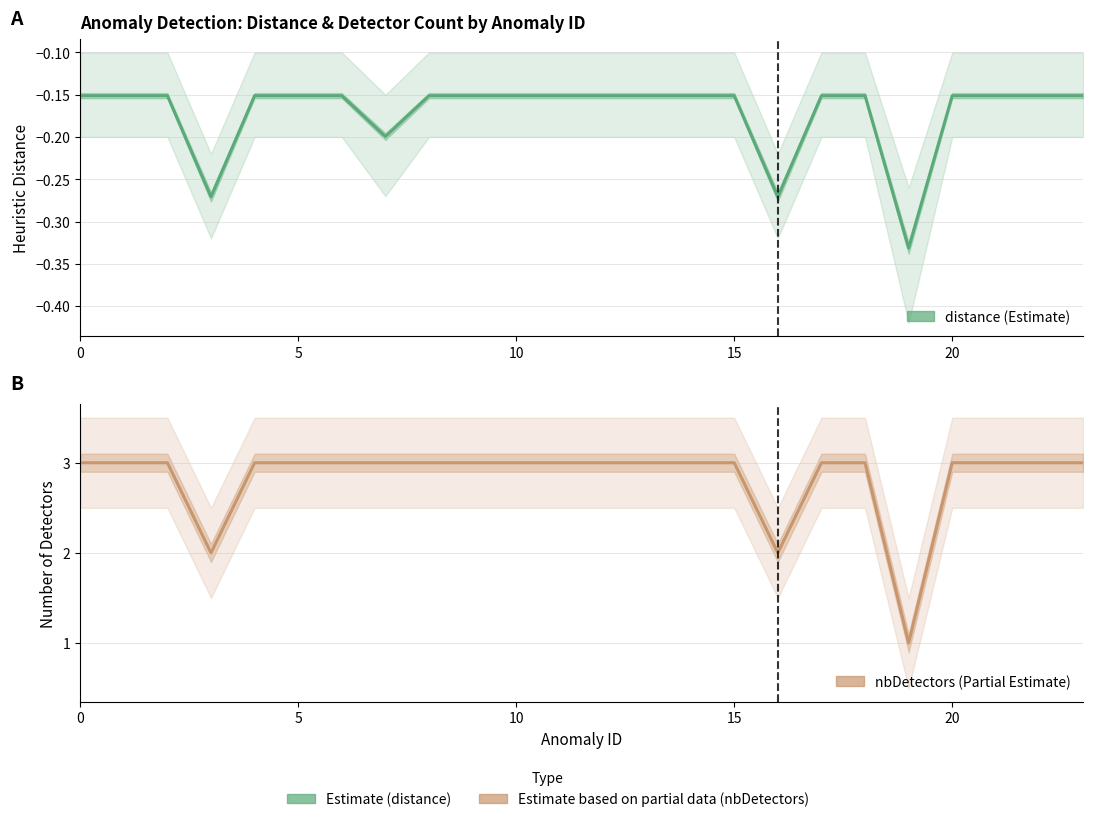

How many lines are shown in the chart?

2